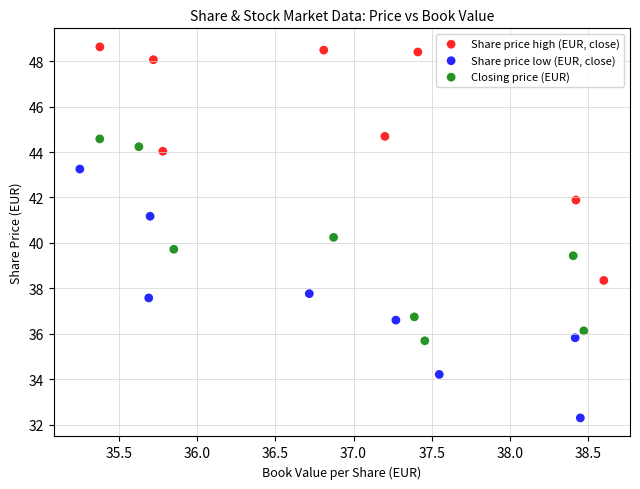

Which series reaches the maximum Y coordinate?

Share price high (EUR, close)